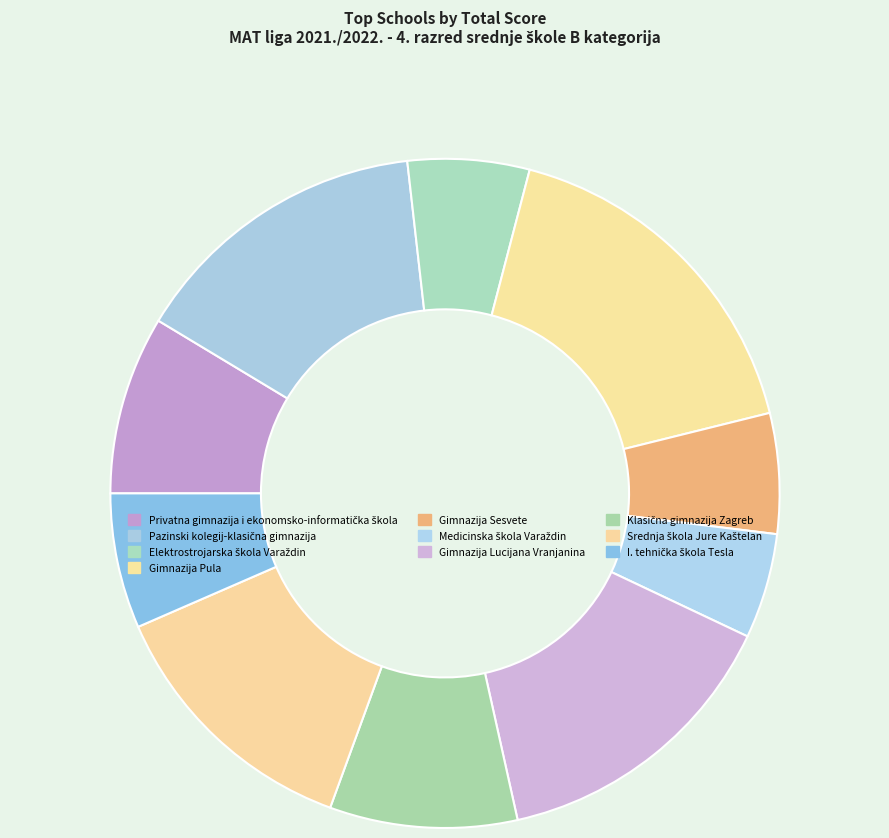

Is there any slice that represents more than half of the pie?

No